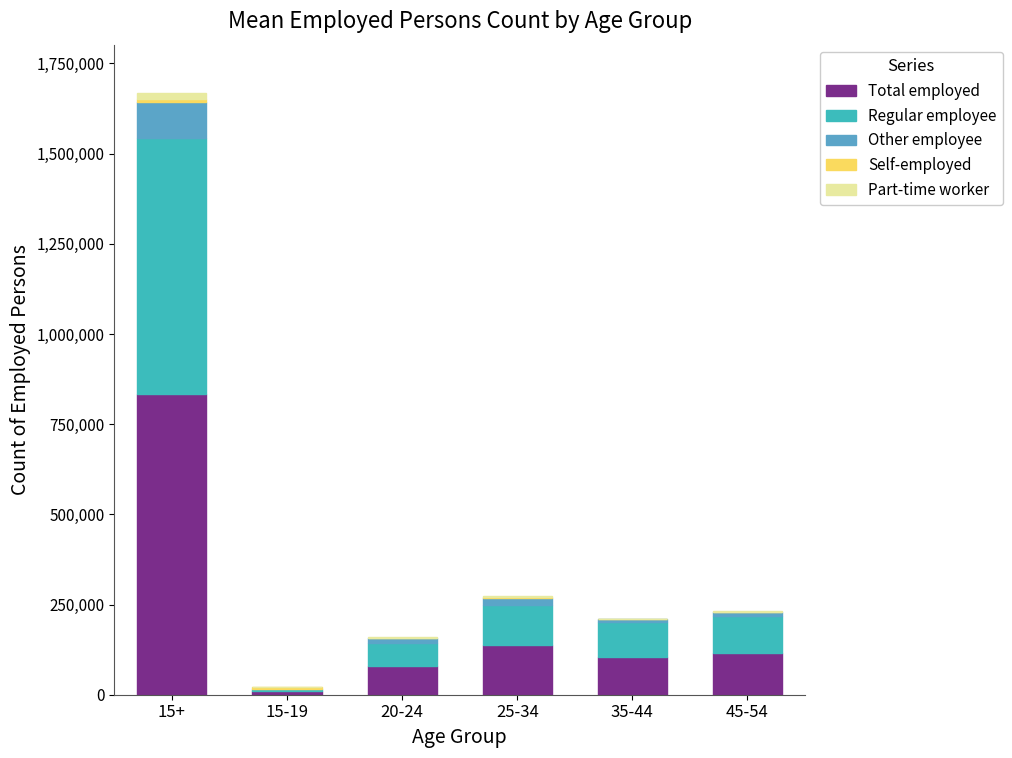

Which category has the highest value in the Total employed series?

15+